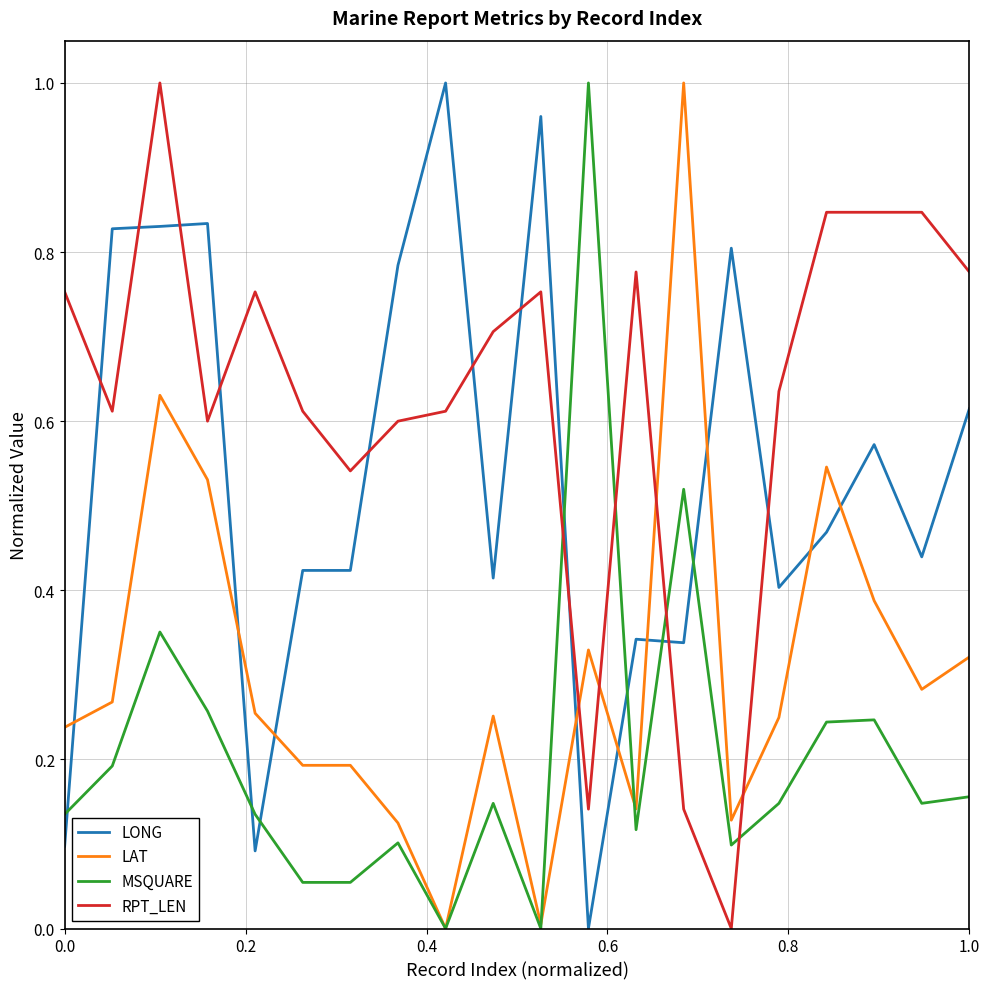

How many times do LONG and RPT_LEN cross each other?

10